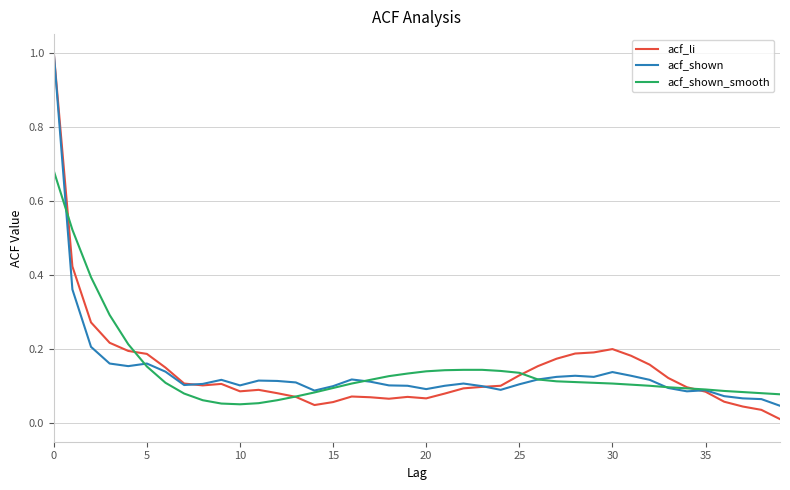

What is the greatest value displayed?

1.0